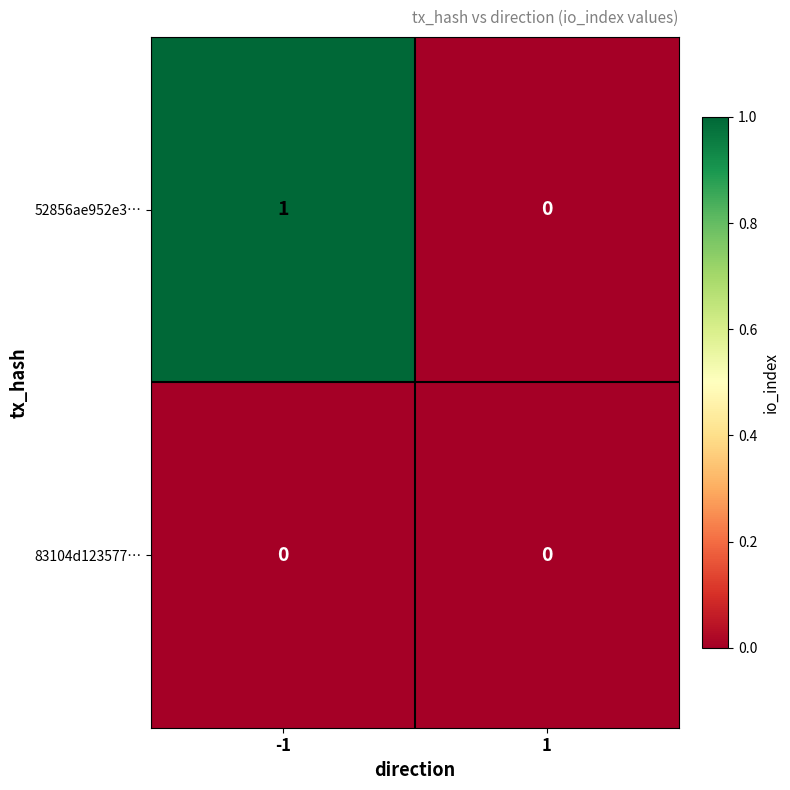

Rank the series by their maximum value, from lowest to highest.

83104d123577…, 52856ae952e3…